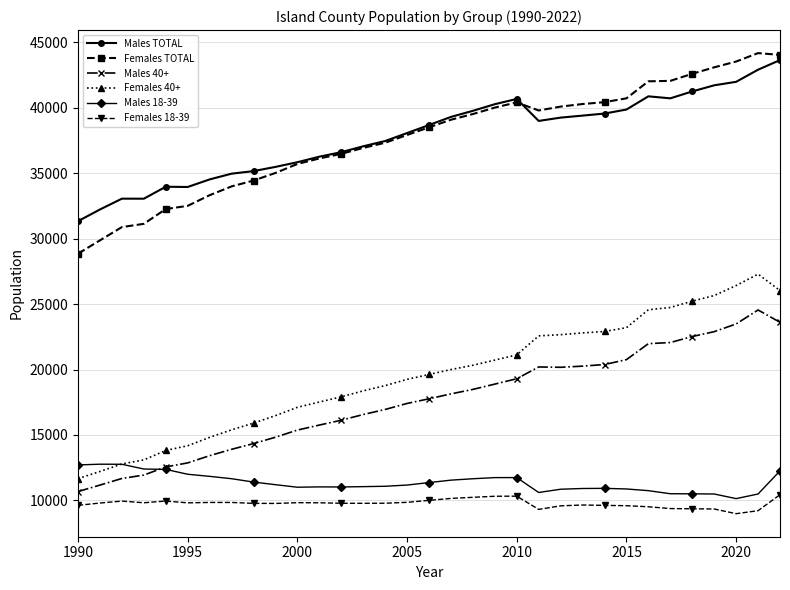

True or false: Males 40+ has more than 1 interior local peaks.

True